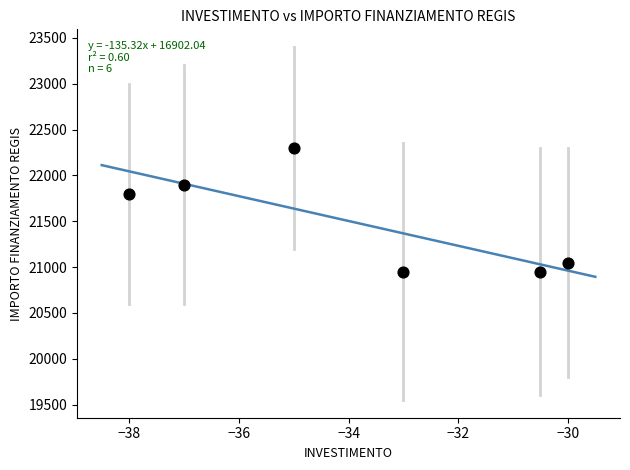

What is the average Y value?

21492